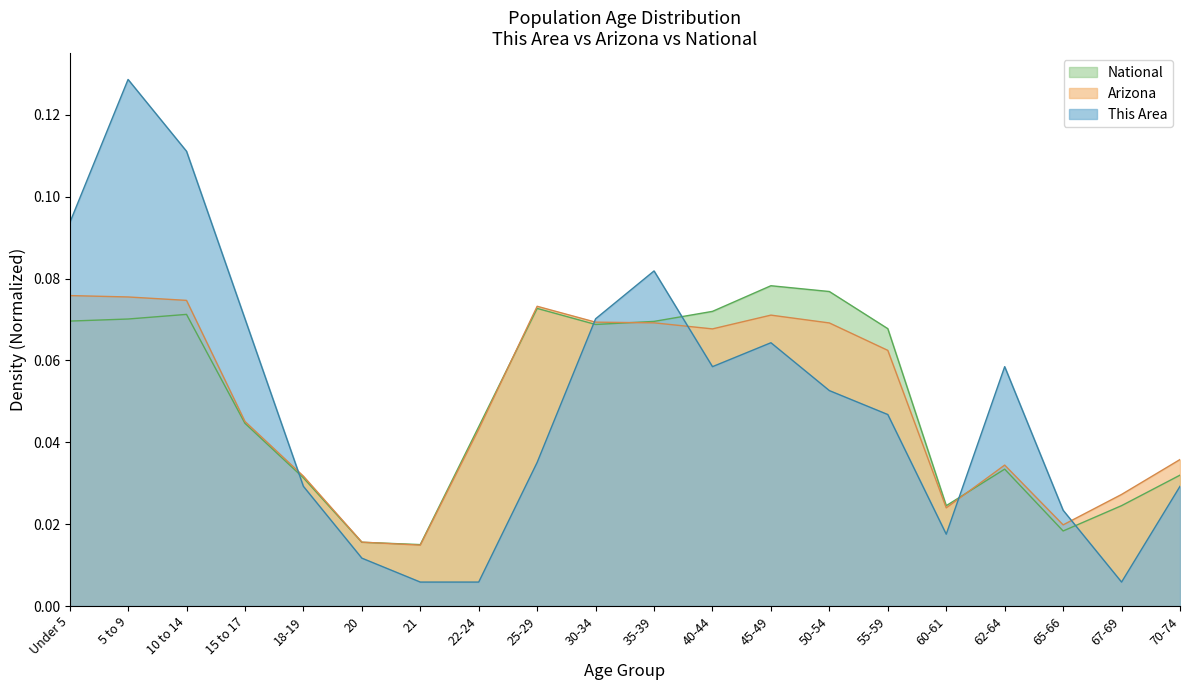

True or false: Arizona and National cross at least once.

True